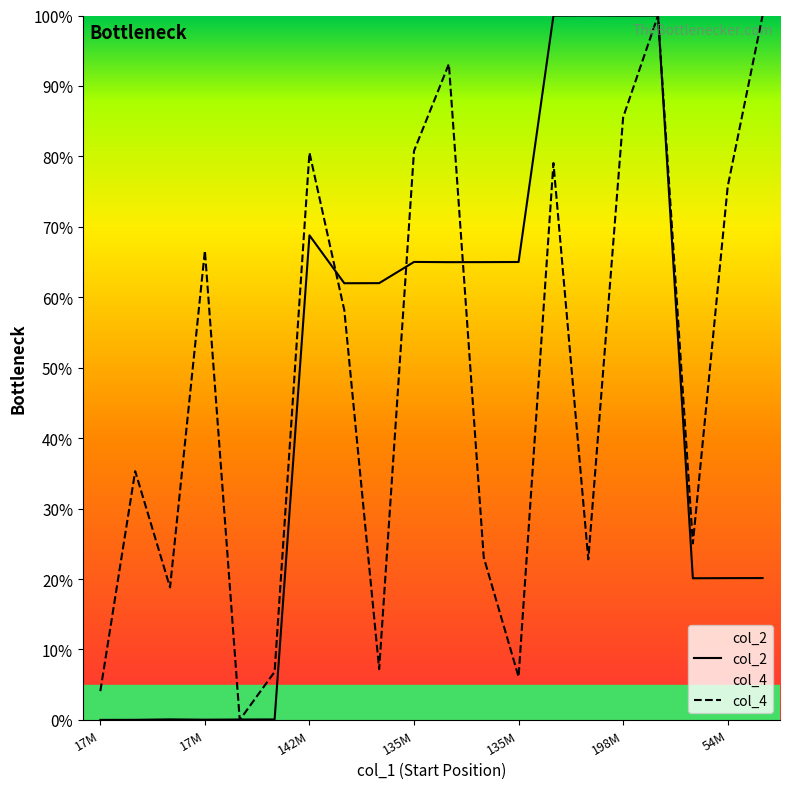

At which category does col_2 reach its first local valley?

17M